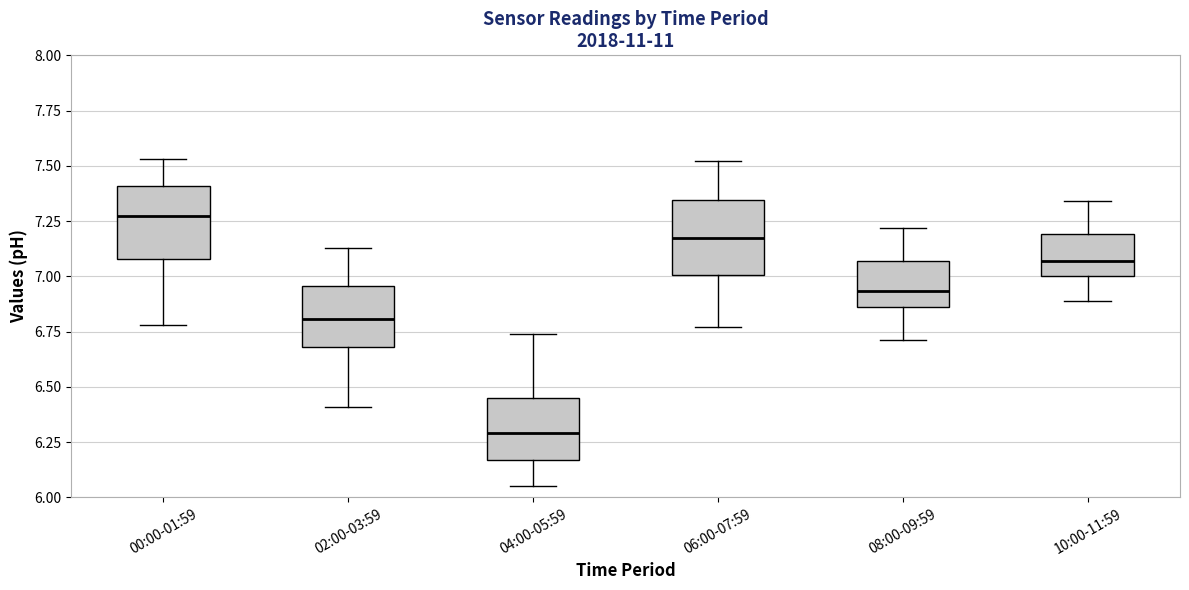

Where is the lower edge of the box for 10:00-11:59 on the y-axis? The values are not printed on the chart, so give them approximately, as read against the axis.

7.00